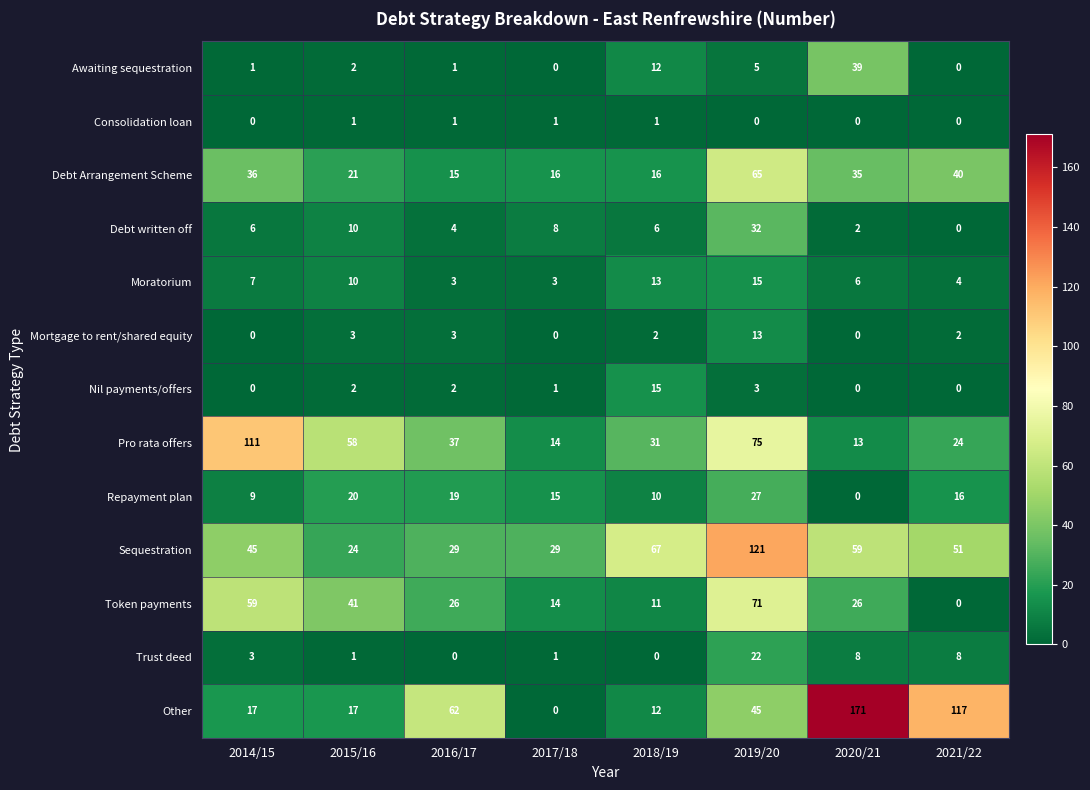

At which category is the sum across all series the highest?

2019/20